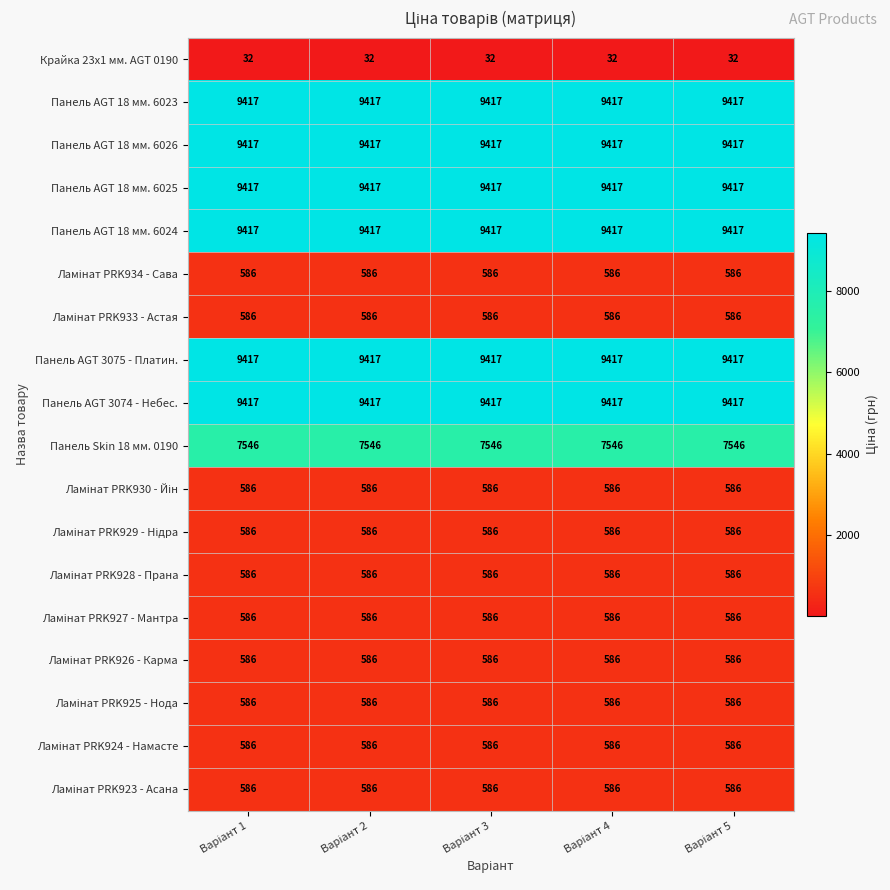

What is the average value of the Панель AGT 3075 - Платин. series?

9417